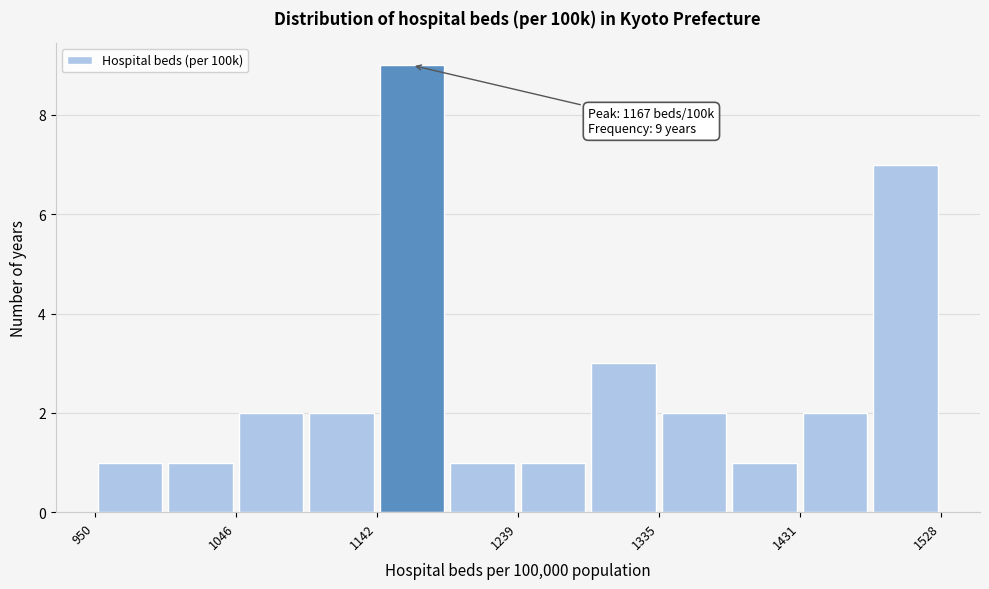

Over which range of the x-axis is the bar tallest?

1140 to 1190